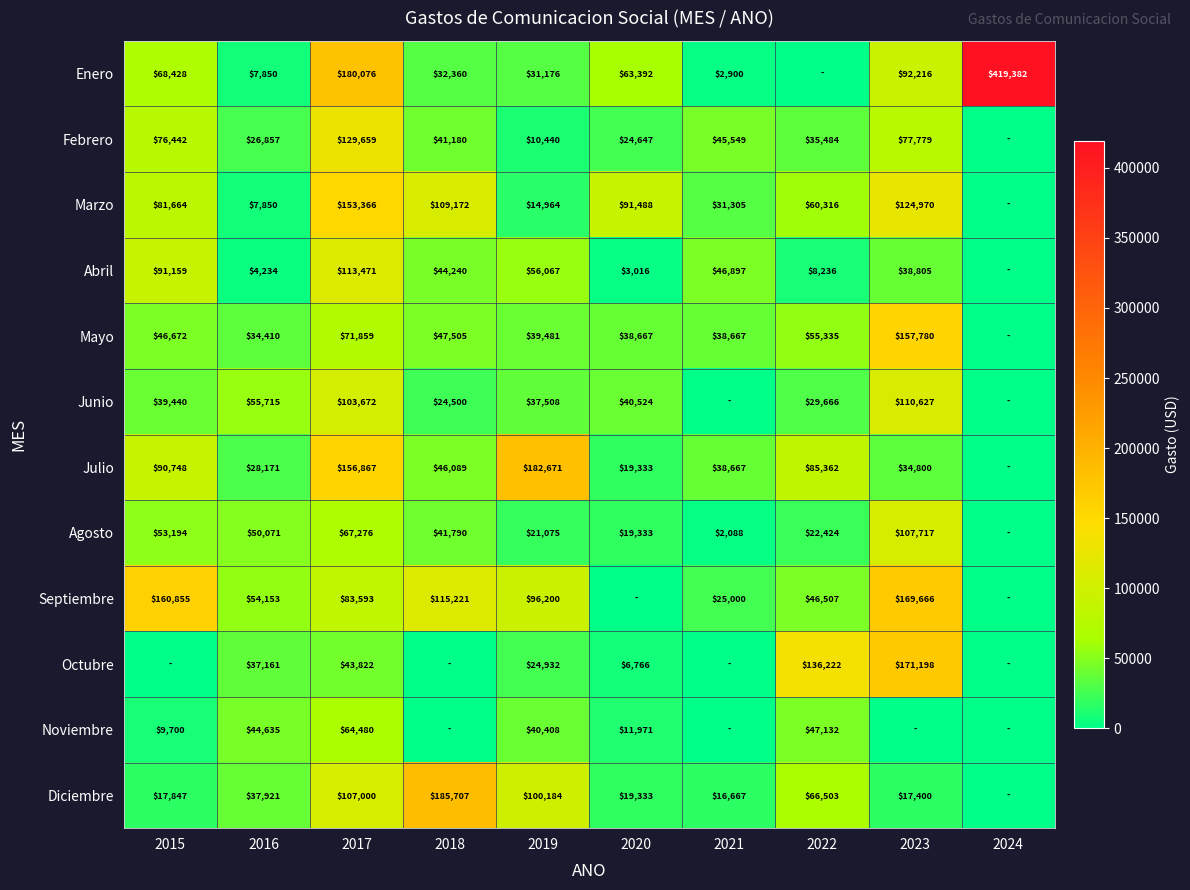

What is the spread (max minus min) of values at 2019?

172231